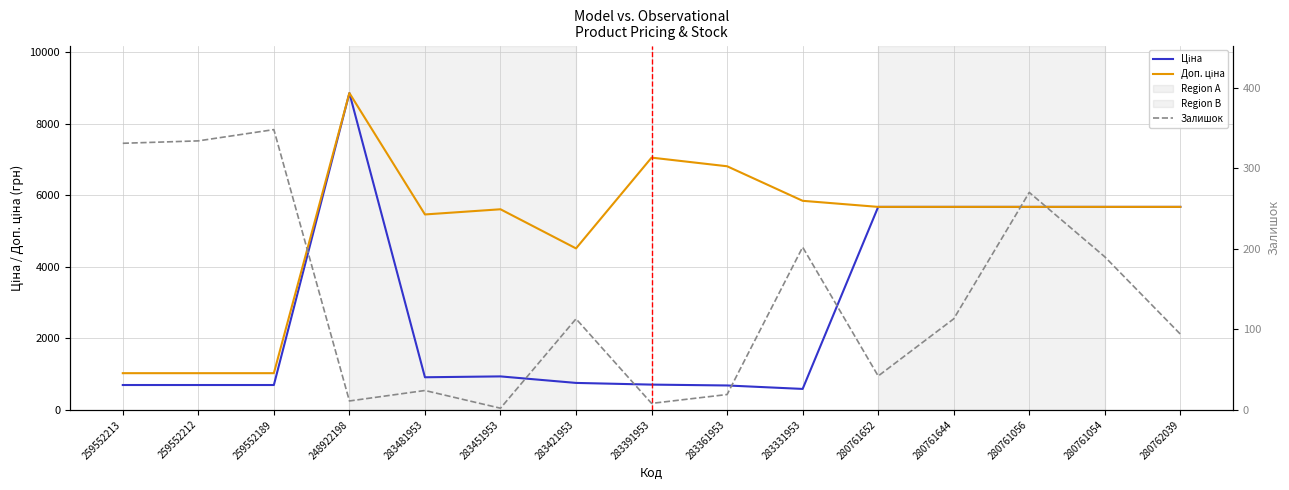

At how many categories does at least one series exceed 8835?

1